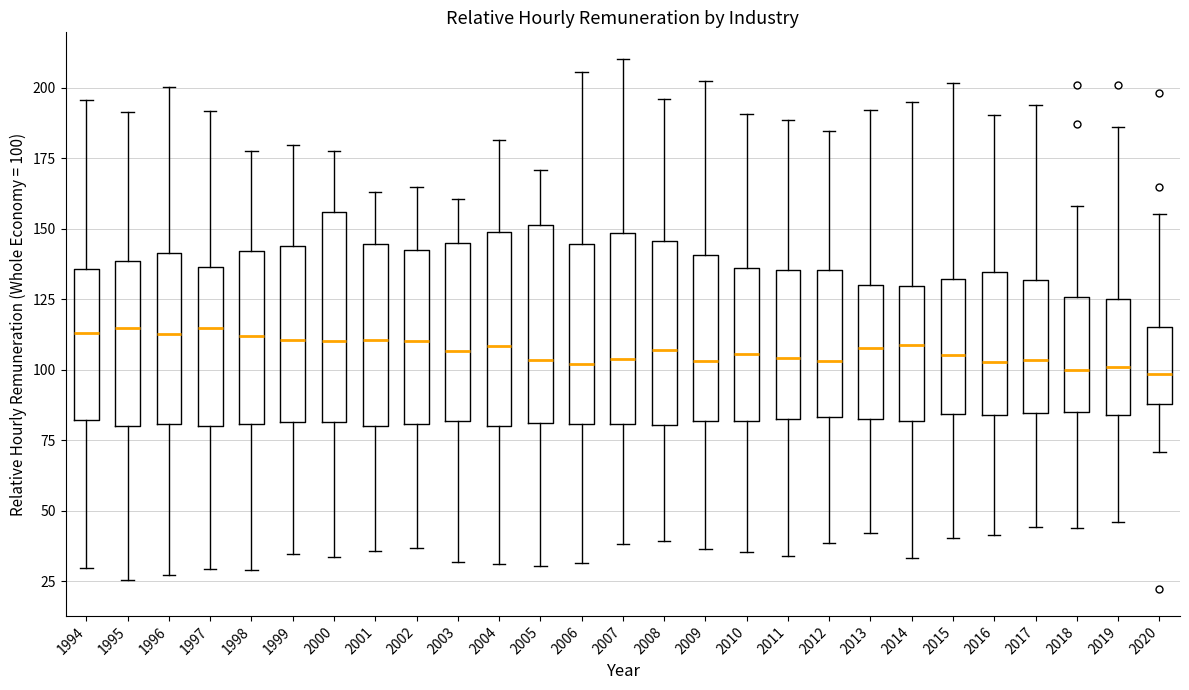

Reading left to right, read every box against the y-axis: the position of its median line, the range the box covers, and the ends of its whiskers. The values are not printed on the chart, so give them approximately, as read against the axis.

1994: median 115, box 80 to 135, whiskers 30 to 195
1995: median 115, box 80 to 140, whiskers 25 to 190
1996: median 115, box 80 to 140, whiskers 25 to 200
1997: median 115, box 80 to 135, whiskers 30 to 190
1998: median 110, box 80 to 140, whiskers 30 to 180
1999: median 110, box 80 to 145, whiskers 35 to 180
2000: median 110, box 80 to 155, whiskers 35 to 175
2001: median 110, box 80 to 145, whiskers 35 to 165
2002: median 110, box 80 to 140, whiskers 35 to 165
2003: median 105, box 80 to 145, whiskers 30 to 160
2004: median 110, box 80 to 150, whiskers 30 to 180
2005: median 105, box 80 to 150, whiskers 30 to 170
2006: median 100, box 80 to 145, whiskers 30 to 205
2007: median 105, box 80 to 150, whiskers 40 to 210
2008: median 105, box 80 to 145, whiskers 40 to 195
2009: median 105, box 80 to 140, whiskers 35 to 200
2010: median 105, box 80 to 135, whiskers 35 to 190
2011: median 105, box 80 to 135, whiskers 35 to 190
2012: median 105, box 85 to 135, whiskers 40 to 185
2013: median 105, box 80 to 130, whiskers 40 to 190
2014: median 110, box 80 to 130, whiskers 35 to 195
2015: median 105, box 85 to 130, whiskers 40 to 200
2016: median 105, box 85 to 135, whiskers 40 to 190
2017: median 105, box 85 to 130, whiskers 45 to 195
2018: median 100, box 85 to 125, whiskers 45 to 160
2019: median 100, box 85 to 125, whiskers 45 to 185
2020: median 100, box 90 to 115, whiskers 70 to 155